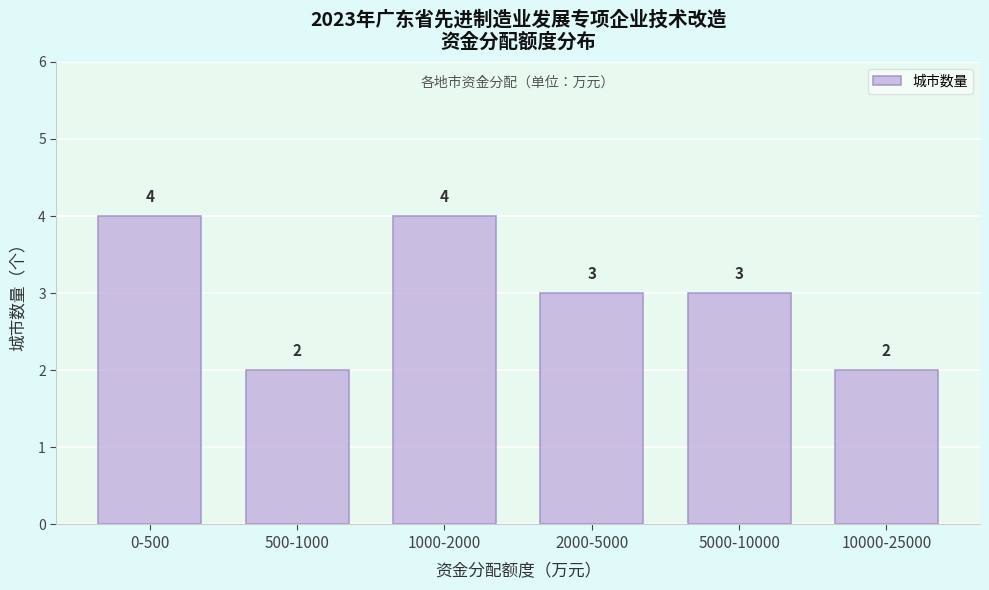

Reading left to right, list all the values displayed in this chart.

0-500=4	500-1000=2	1000-2000=4	2000-5000=3	5000-10000=3	10000-25000=2